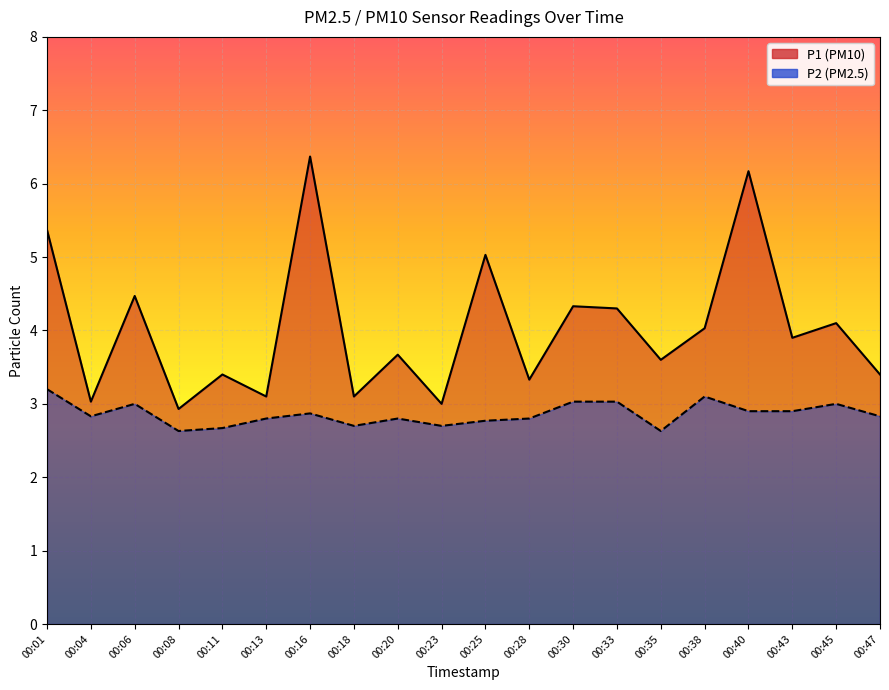

The value of P1 at 00:08 is 2.9. True or false?

True